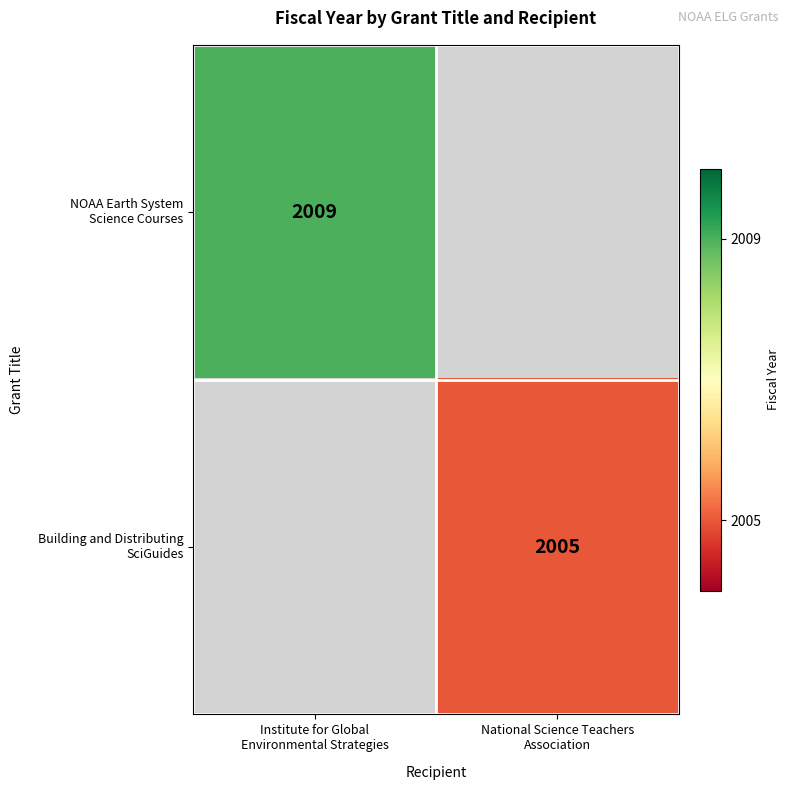

Is it true that Building and Distributing SciGuides equals 2005.0 at National Science Teachers Association?

True